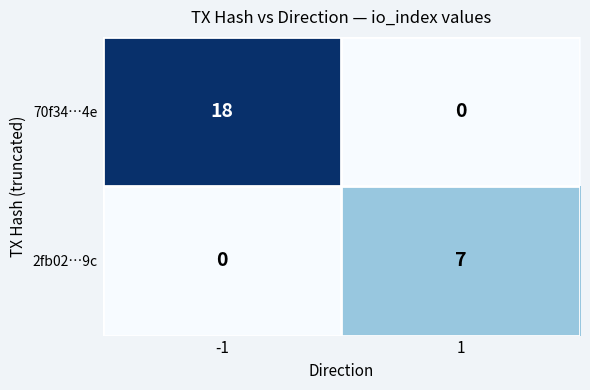

What is the difference between the 2fb02…9c values at 1 and -1?

7